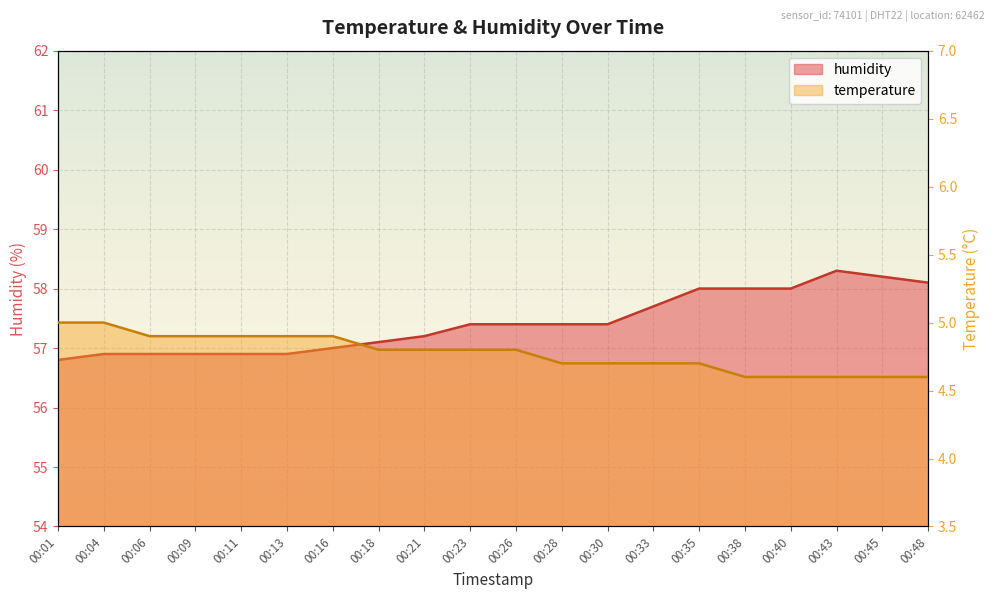

Reading left to right, extract all data points from this chart.

temperature: 5.0	5.0	4.9	4.9	4.9	4.9	4.9	4.8	4.8	4.8	4.8	4.7	4.7	4.7	4.7	4.6	4.6	4.6	4.6	4.6
humidity: 56.8	56.9	56.9	56.9	56.9	56.9	57.0	57.1	57.2	57.4	57.4	57.4	57.4	57.7	58.0	58.0	58.0	58.3	58.2	58.1